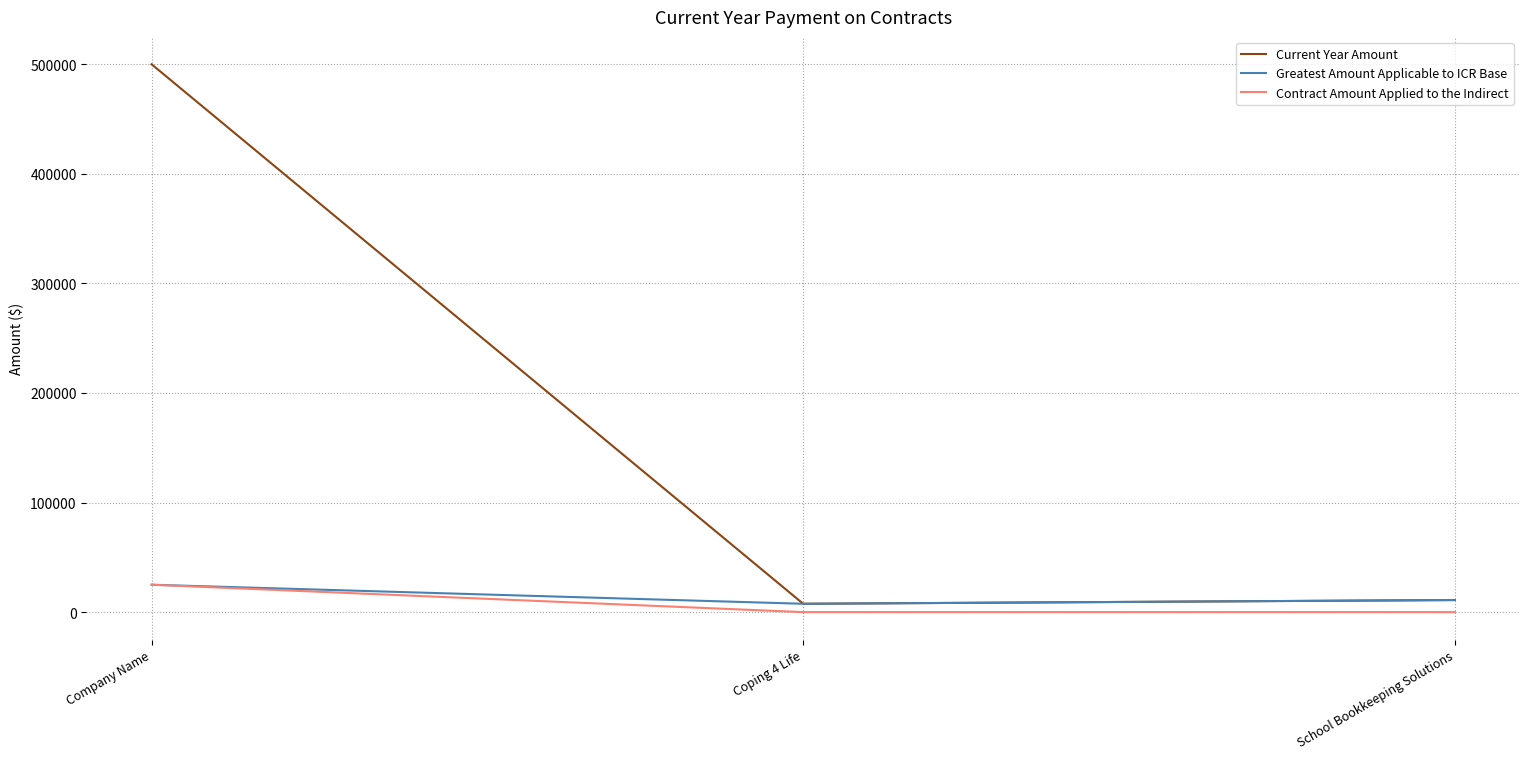

Is it true that Greatest Amount Applicable to ICR Base equals 25000 at Company Name?

True